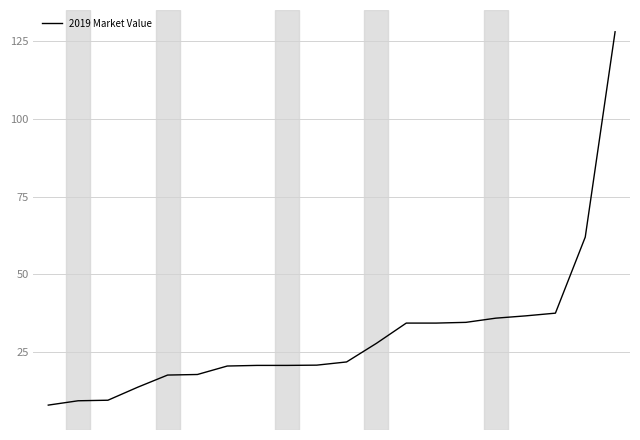

What is the minimum value shown in the chart?

8.0